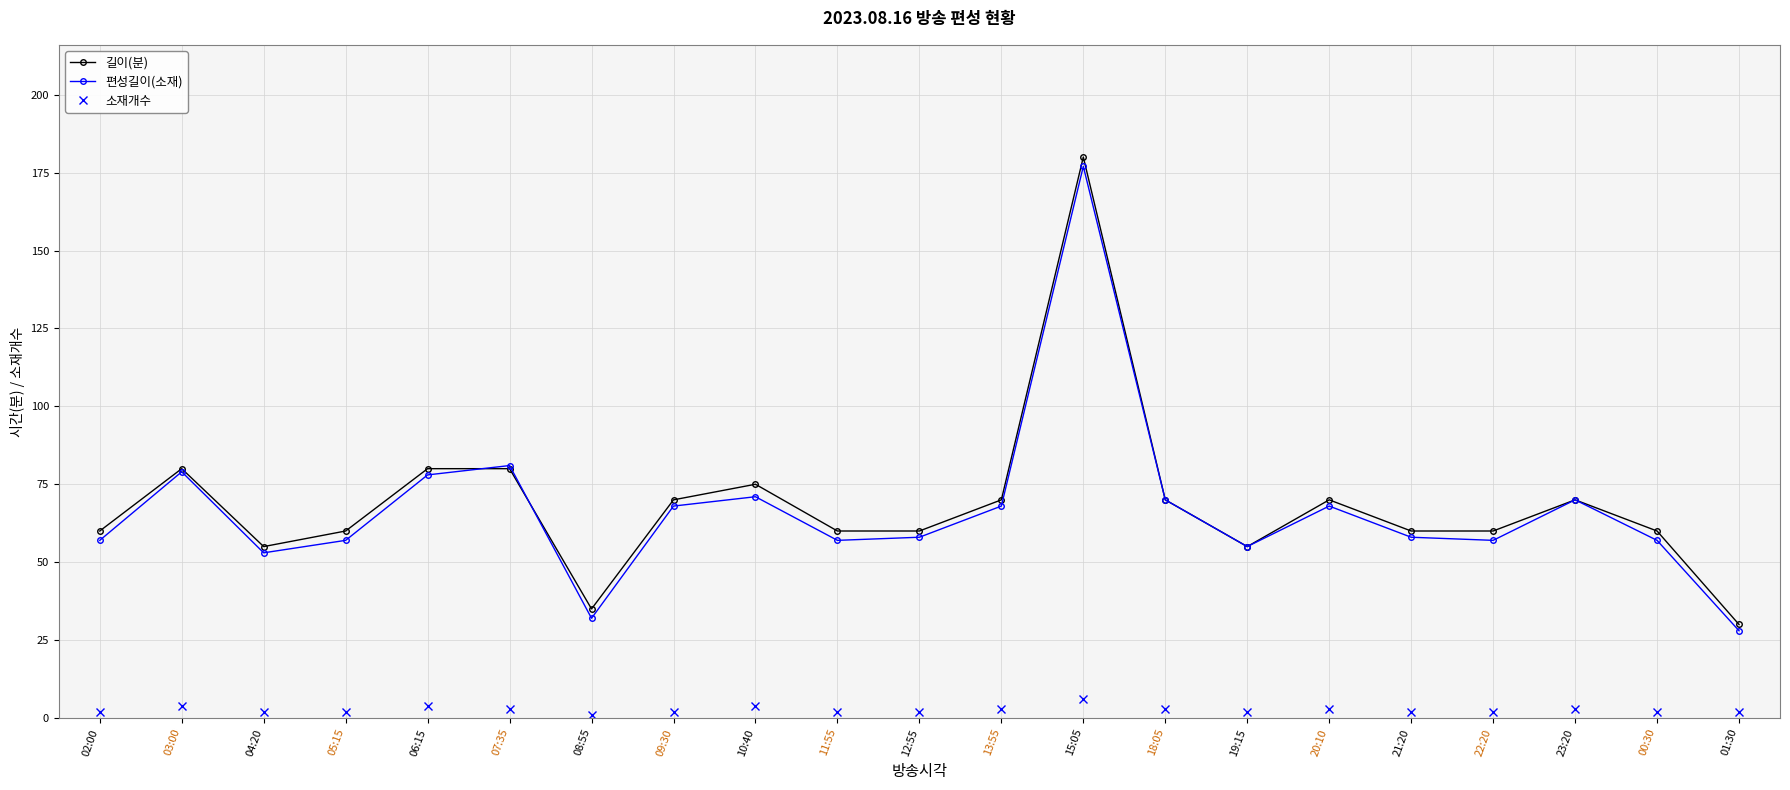

What is the greatest value displayed?

180